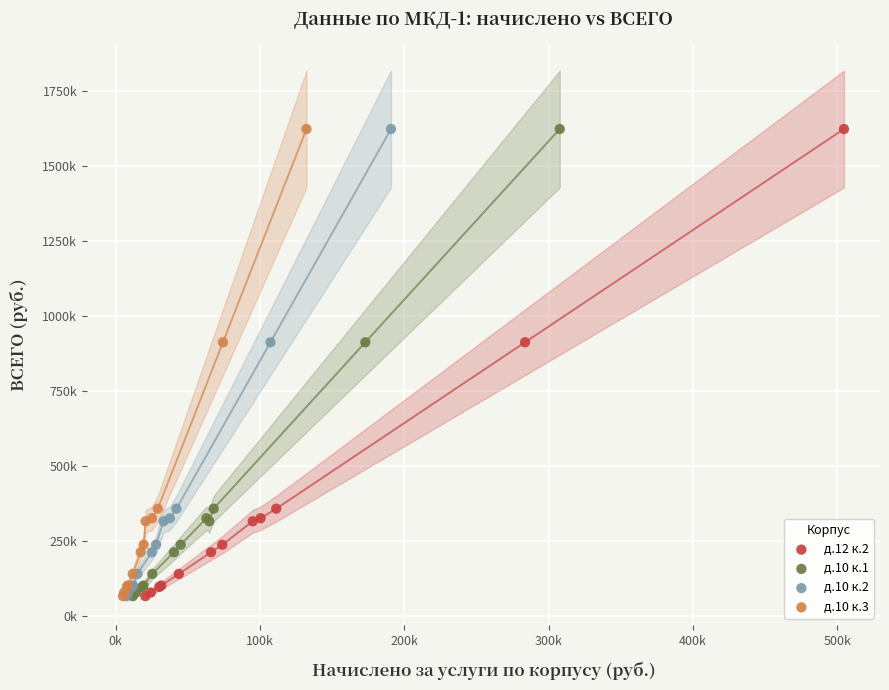

What are all the series names shown in the legend?

д.12 к.2, д.10 к.1, д.10 к.2, д.10 к.3